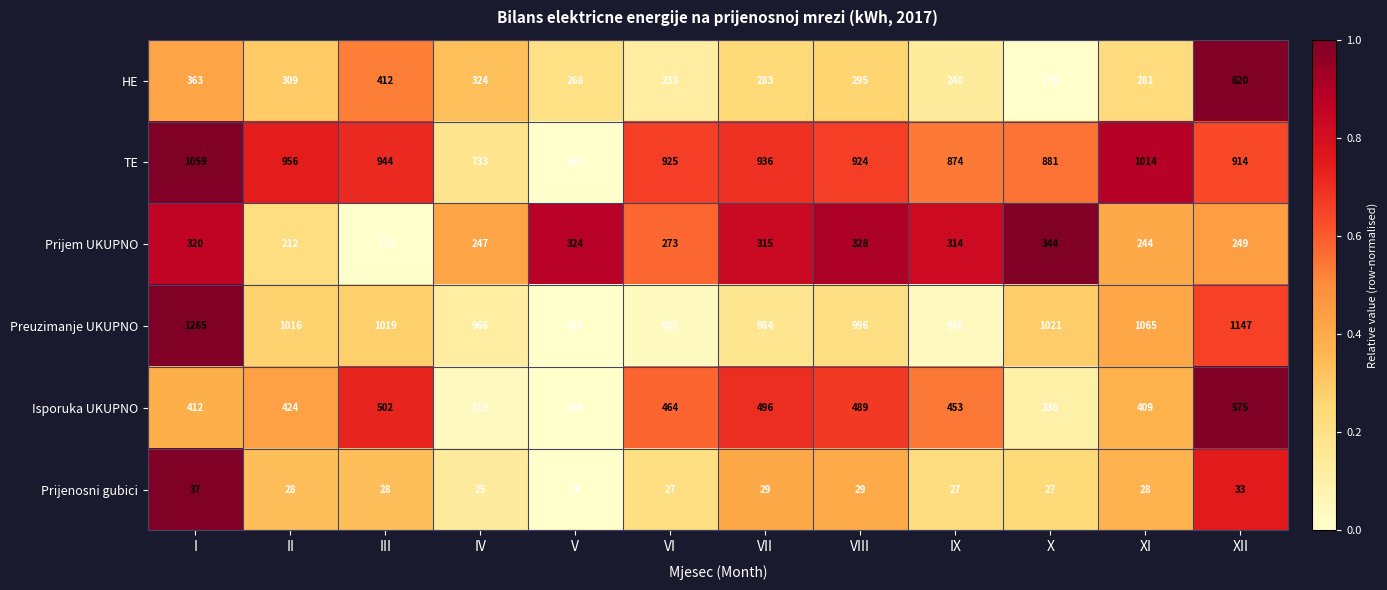

The Prijem UKUPNO series shows 328 at VIII. True or false?

True